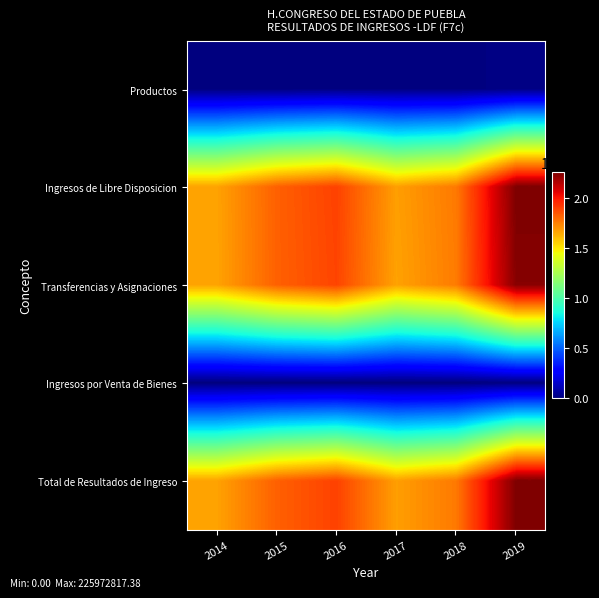

Which has a higher value, 2014 or 2015?

2015